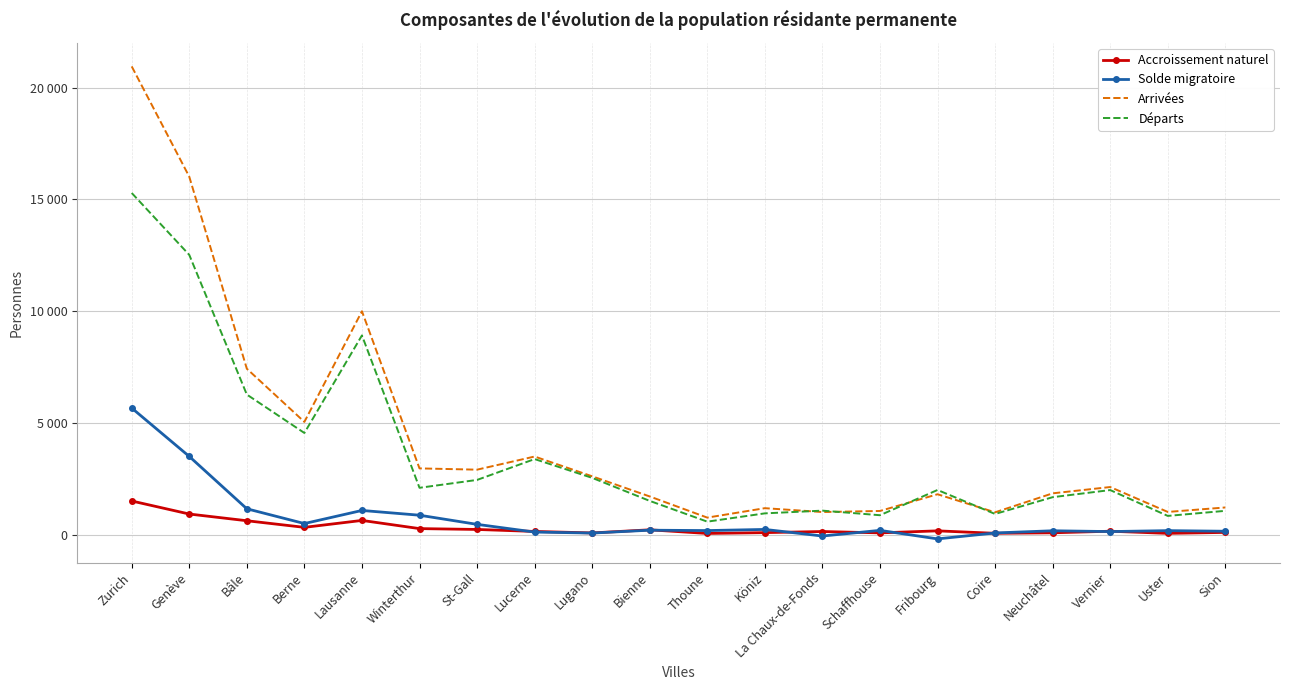

Which has a higher value, Bienne or Lausanne?

Lausanne